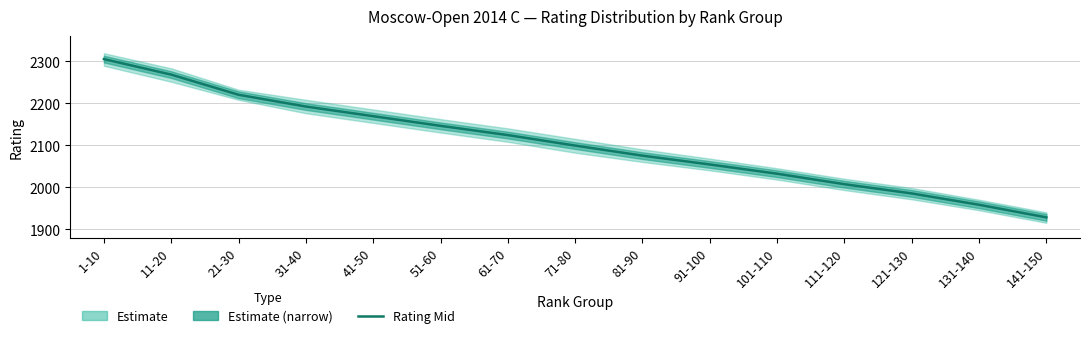

Approximately how many times larger is the value at 61-70 compared to 1-10?

0.9